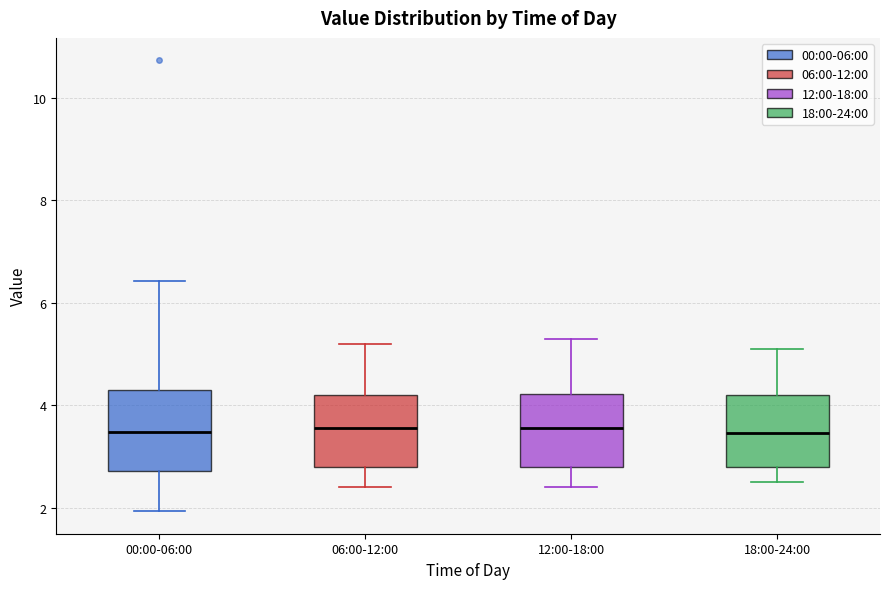

Reading left to right, transcribe this box plot: for each box, give where its median line is, the range the box spans, and where its two whiskers end, as read against the y-axis. The values are not printed on the chart, so give them approximately, as read against the axis.

00:00-06:00: median 3.4, box 2.8 to 4.4, whiskers 2.0 to 6.4
06:00-12:00: median 3.6, box 2.8 to 4.2, whiskers 2.4 to 5.2
12:00-18:00: median 3.6, box 2.8 to 4.2, whiskers 2.4 to 5.4
18:00-24:00: median 3.4, box 2.8 to 4.2, whiskers 2.6 to 5.2